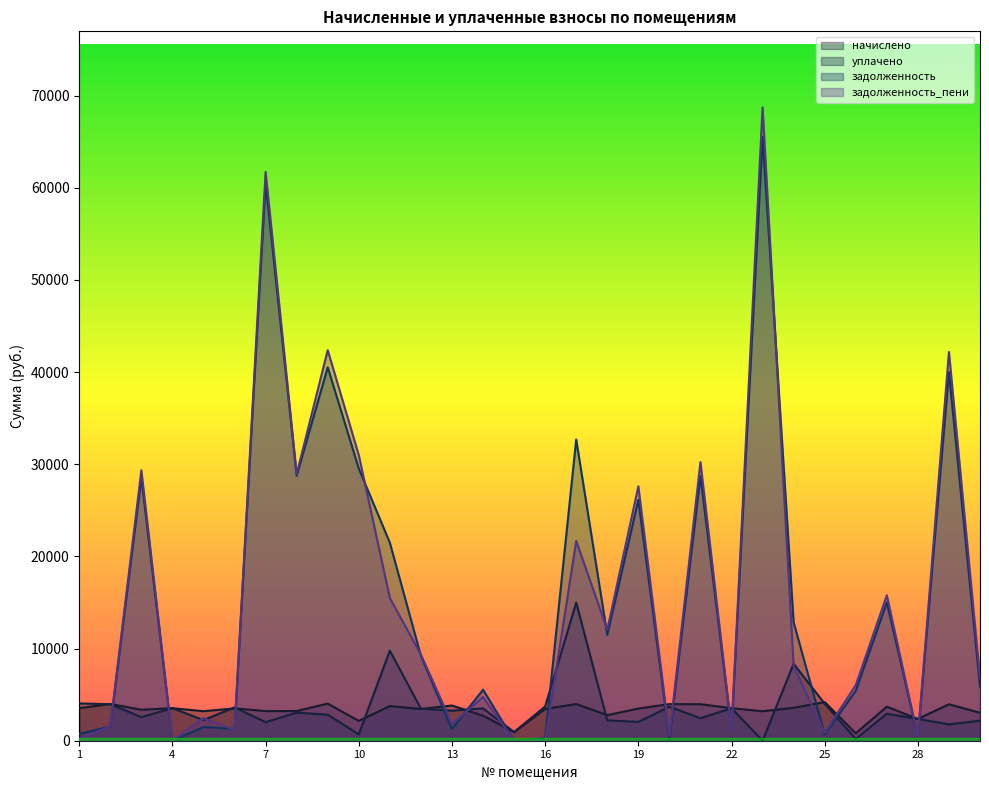

True or false: начислено has a value of 3200.3 at 23.

True